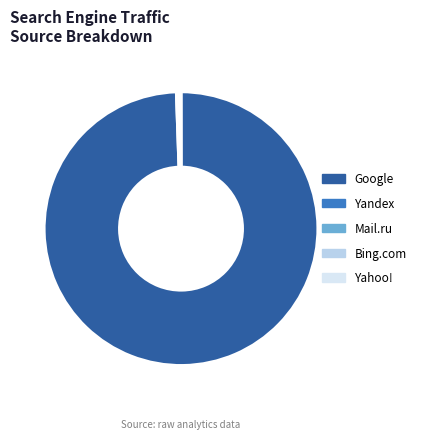

Which category accounts for the majority?

Google